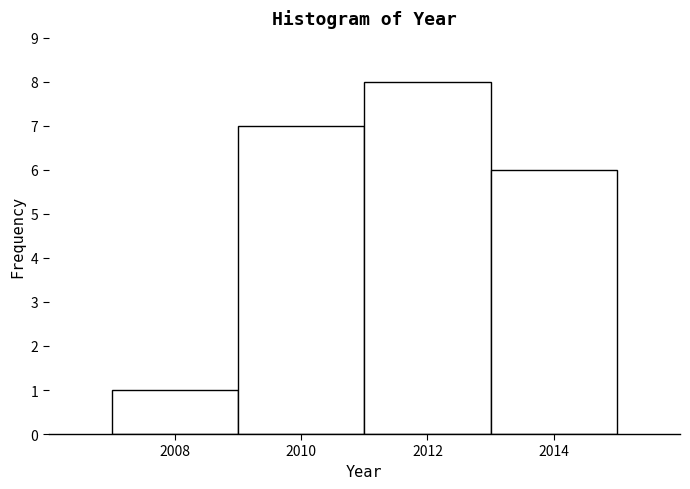

Reading left to right, transcribe this chart: for each bar, give the range it covers on the x-axis and its height. The values are not printed on the chart, so give them approximately, as read against the axis.

2007 to 2009: 1
2009 to 2011: 7
2011 to 2013: 8
2013 to 2015: 6